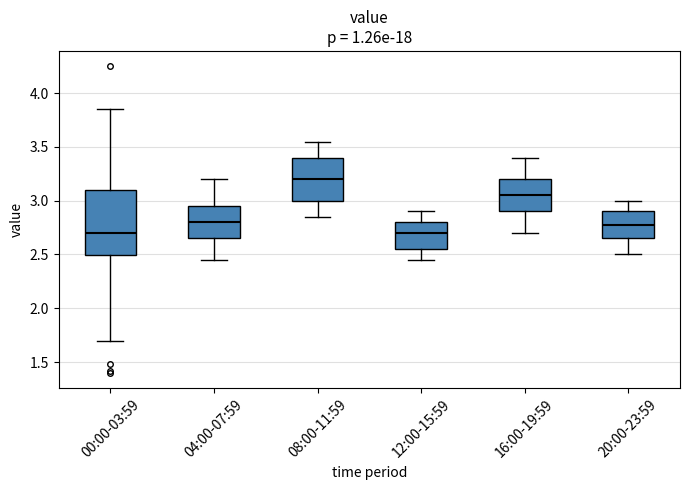

Which box is the tallest, from its lower edge to its upper edge?

00:00-03:59